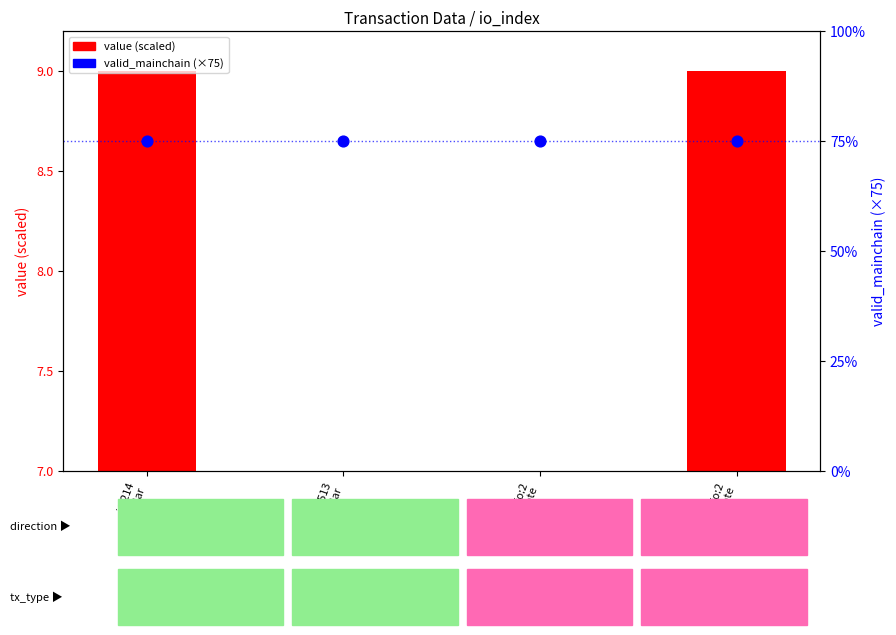

Is the value of value (scaled) at io:513
Regular greater than the value of valid_mainchain (×75) at io:2
Vote?

No